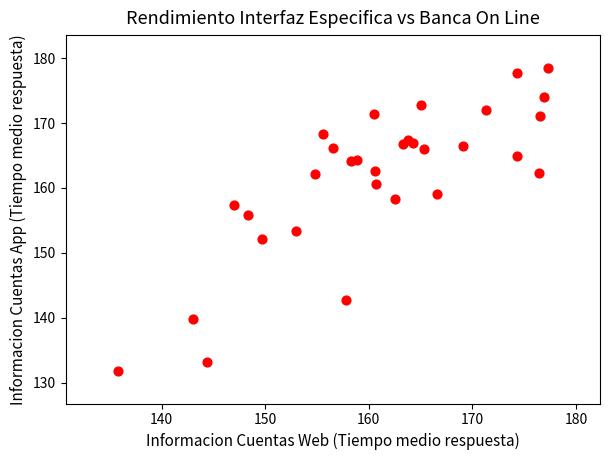

What Y value in the scatter plot is closest to 155?

155.9